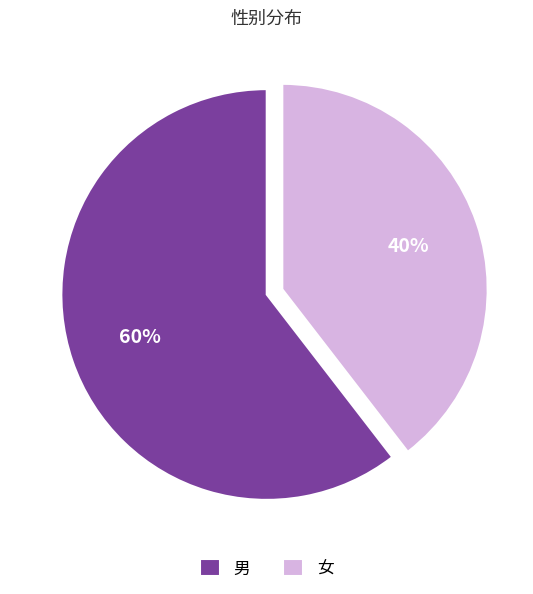

To the nearest percent, what percentage of the pie is 男?

60%